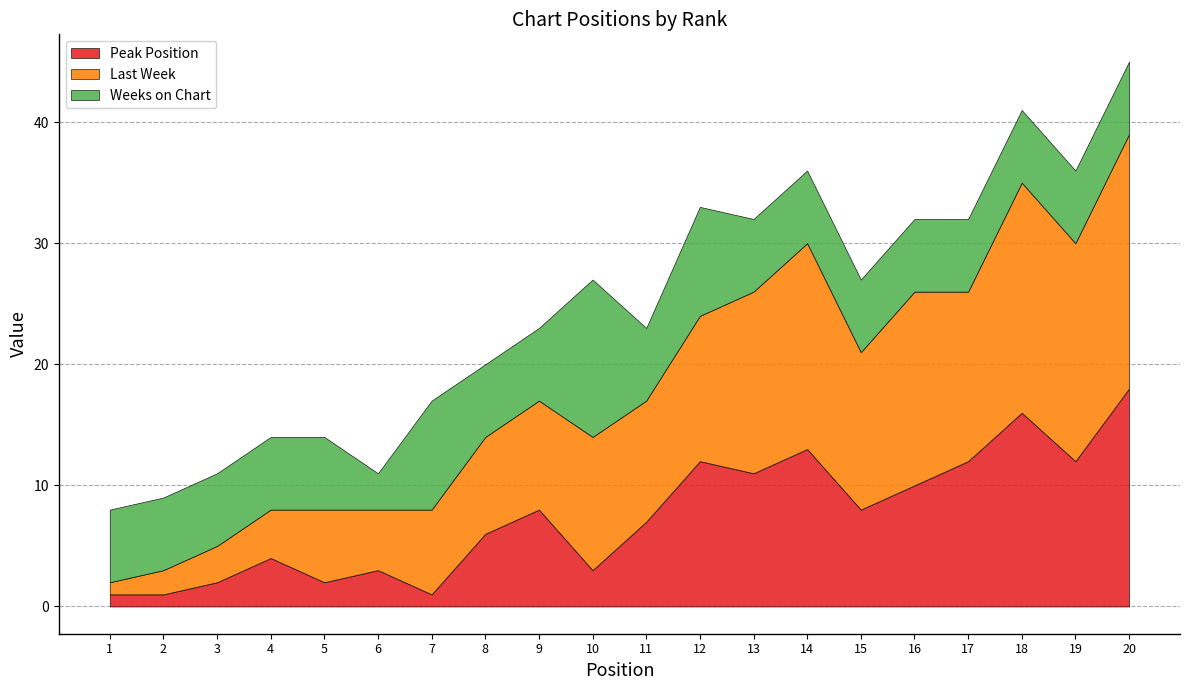

List the series in order of their peak value, lowest first.

Weeks on Chart, Peak Position, Last Week